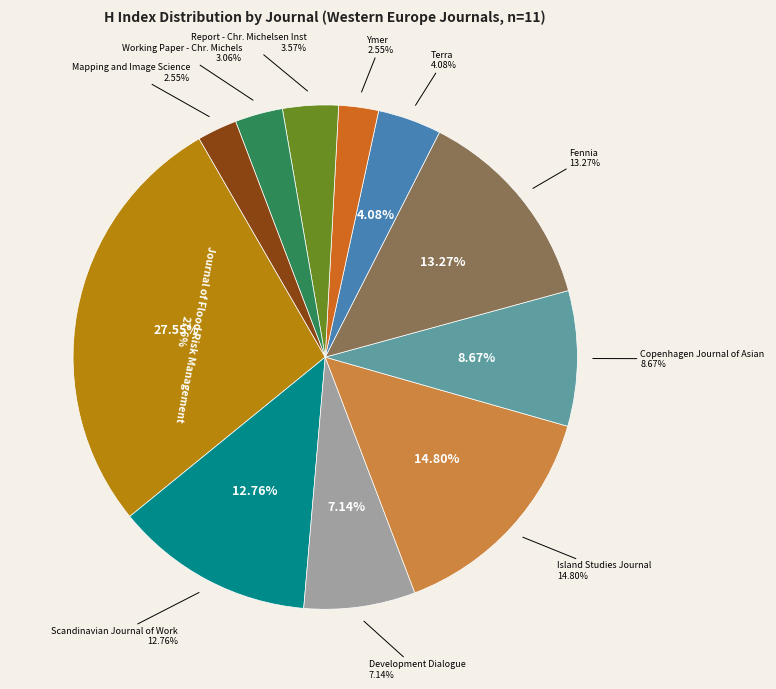

Do Development Dialogue and Journal of Flood Risk Management together represent more than half of the pie?

No